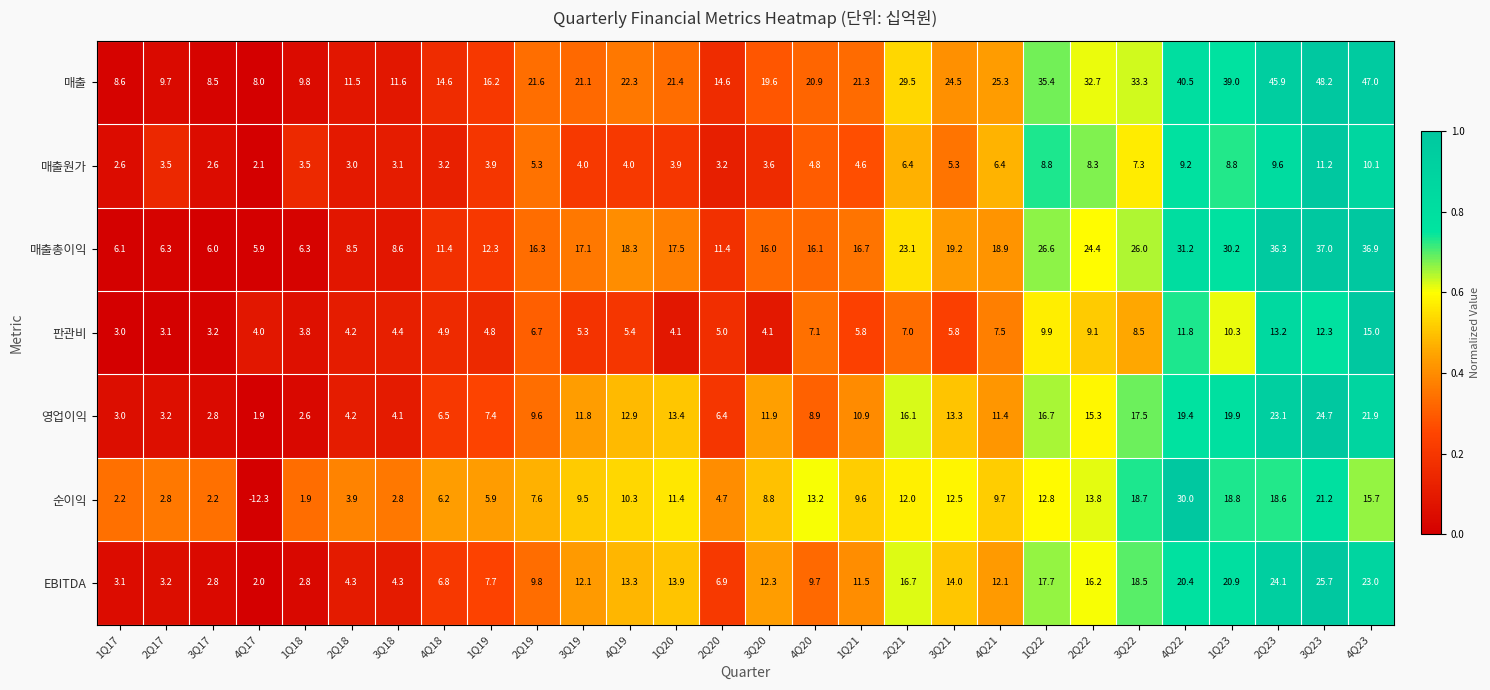

The value of 매출 at 4Q22 is 40.5. True or false?

True